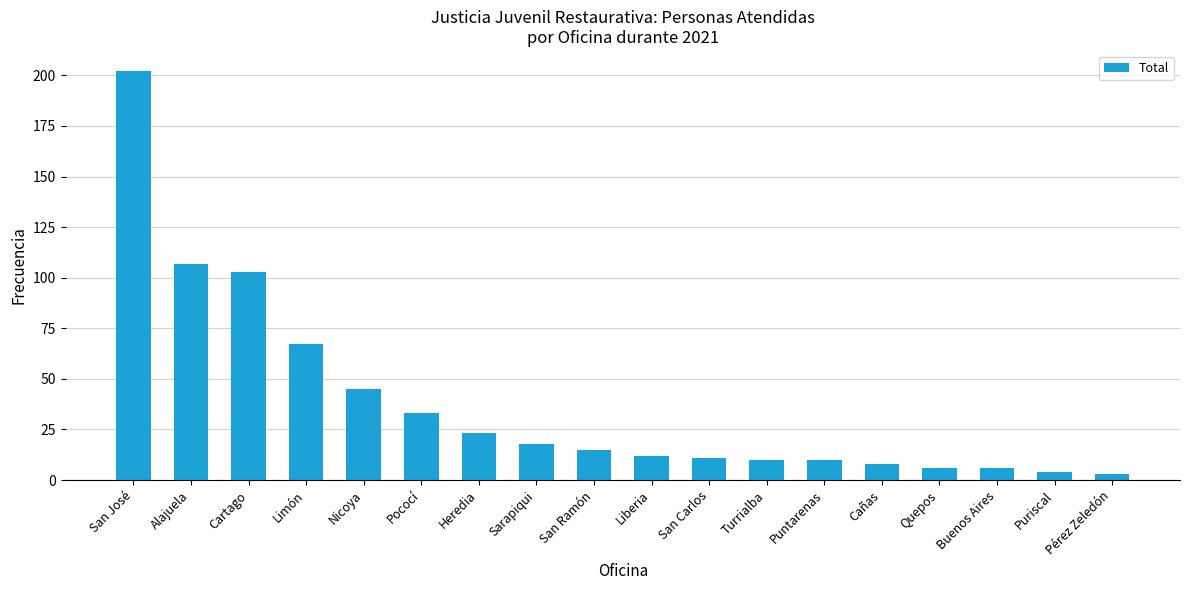

What is the sum of the values at Limón and Cartago?

170